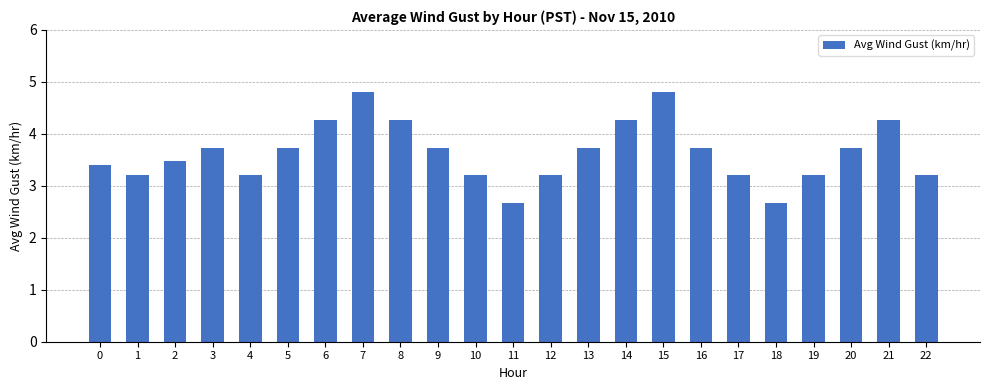

What is the sum of all values?

83.7